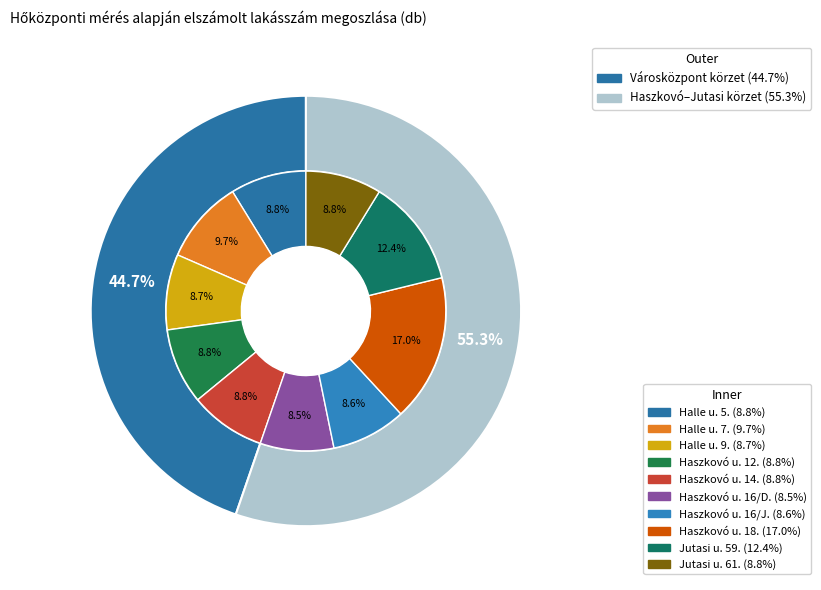

To the nearest percent, what portion does Haszkovó u. 12. represent?

9%